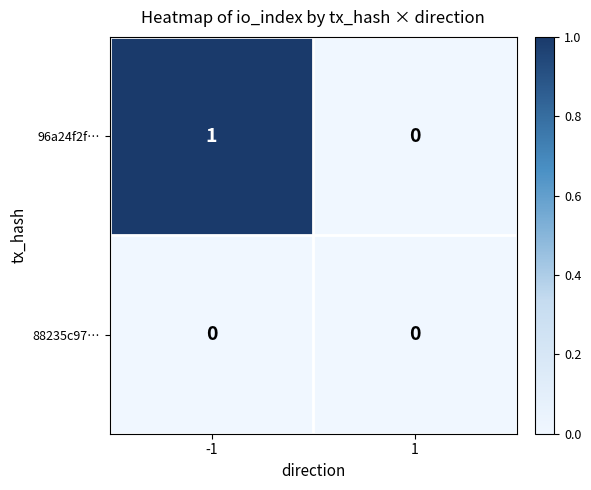

Reading left to right, extract all data points from this chart.

96a24f2f…: 1	0
88235c97…: 0	0